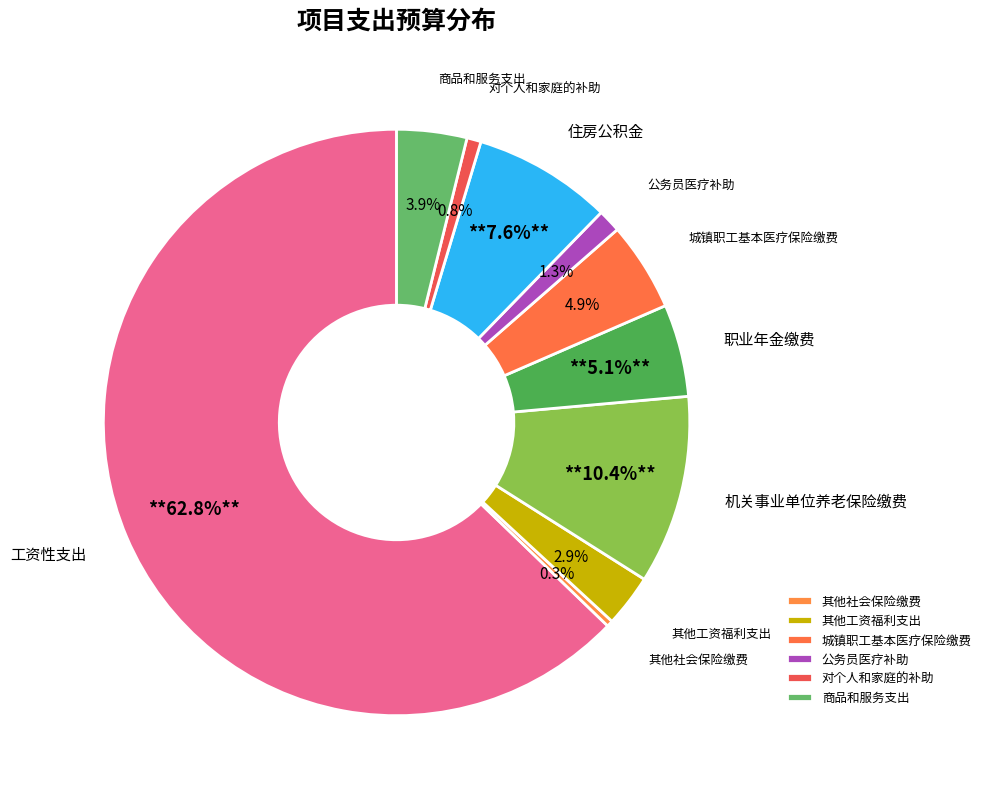

What is the largest slice in the pie chart?

工资性支出